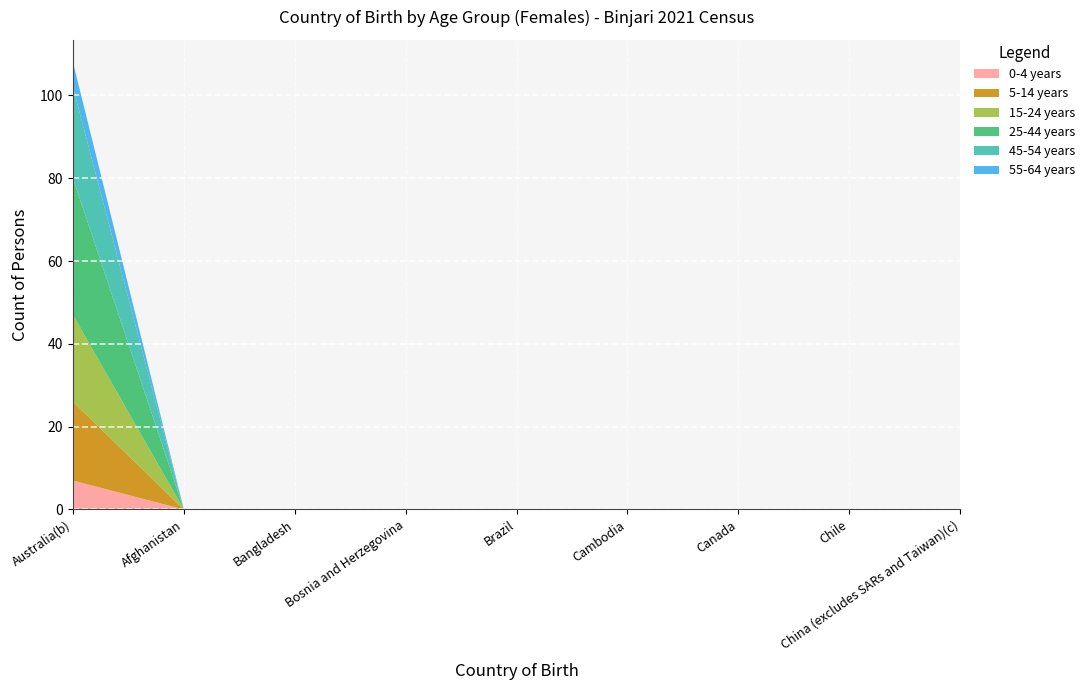

Reading left to right, list all the values displayed in this chart.

0-4 years: Australia(b)=7	Afghanistan=0	Bangladesh=0	Bosnia and Herzegovina=0	Brazil=0	Cambodia=0	Canada=0	Chile=0	China (excludes SARs and Taiwan)(c)=0
5-14 years: Australia(b)=19	Afghanistan=0	Bangladesh=0	Bosnia and Herzegovina=0	Brazil=0	Cambodia=0	Canada=0	Chile=0	China (excludes SARs and Taiwan)(c)=0
15-24 years: Australia(b)=21	Afghanistan=0	Bangladesh=0	Bosnia and Herzegovina=0	Brazil=0	Cambodia=0	Canada=0	Chile=0	China (excludes SARs and Taiwan)(c)=0
25-44 years: Australia(b)=33	Afghanistan=0	Bangladesh=0	Bosnia and Herzegovina=0	Brazil=0	Cambodia=0	Canada=0	Chile=0	China (excludes SARs and Taiwan)(c)=0
45-54 years: Australia(b)=22	Afghanistan=0	Bangladesh=0	Bosnia and Herzegovina=0	Brazil=0	Cambodia=0	Canada=0	Chile=0	China (excludes SARs and Taiwan)(c)=0
55-64 years: Australia(b)=6	Afghanistan=0	Bangladesh=0	Bosnia and Herzegovina=0	Brazil=0	Cambodia=0	Canada=0	Chile=0	China (excludes SARs and Taiwan)(c)=0